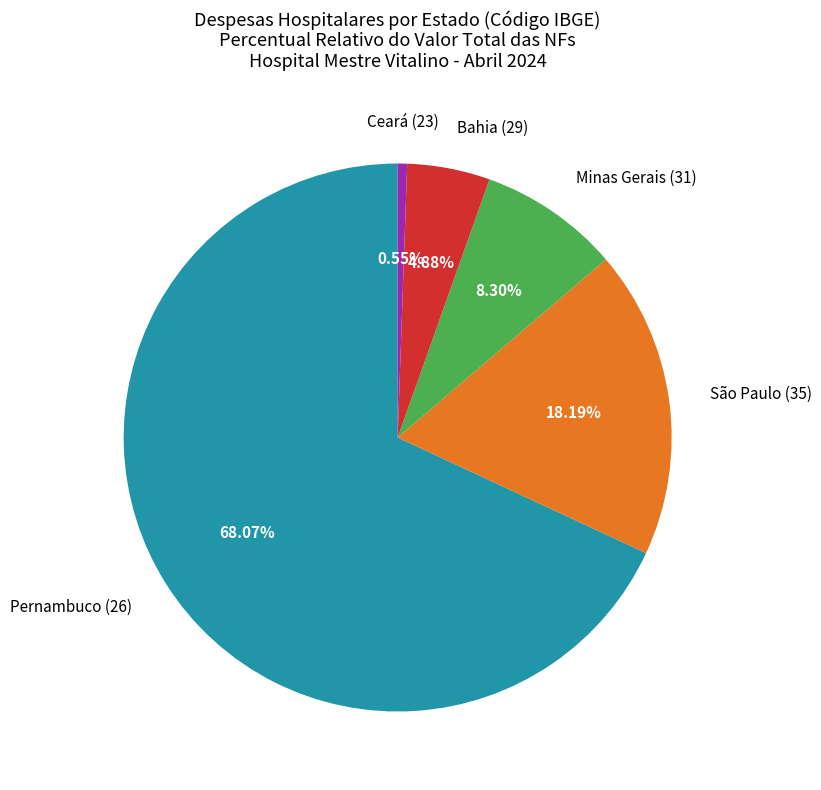

Approximately how many times larger is the value at Pernambuco (26) compared to Bahia (29)?

13.9